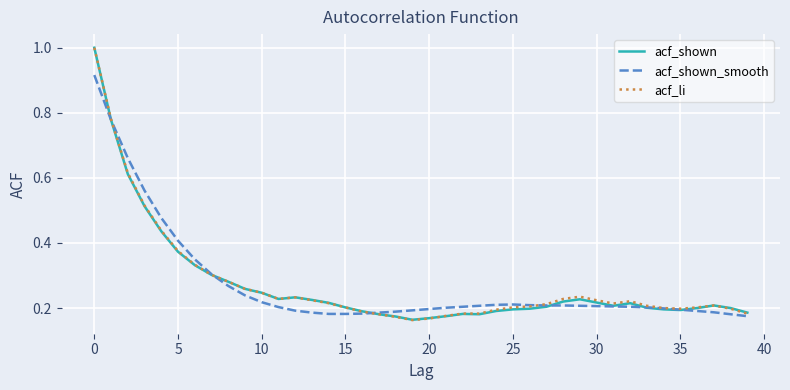

At how many categories does at least one series exceed 0?

40